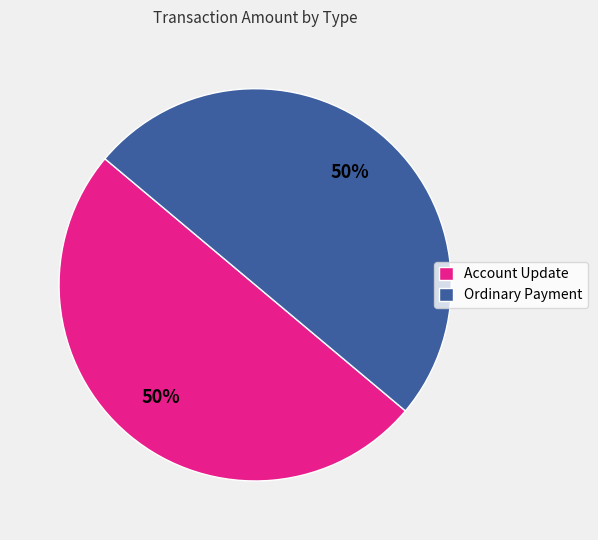

To the nearest percent, what is the average slice percentage?

50%